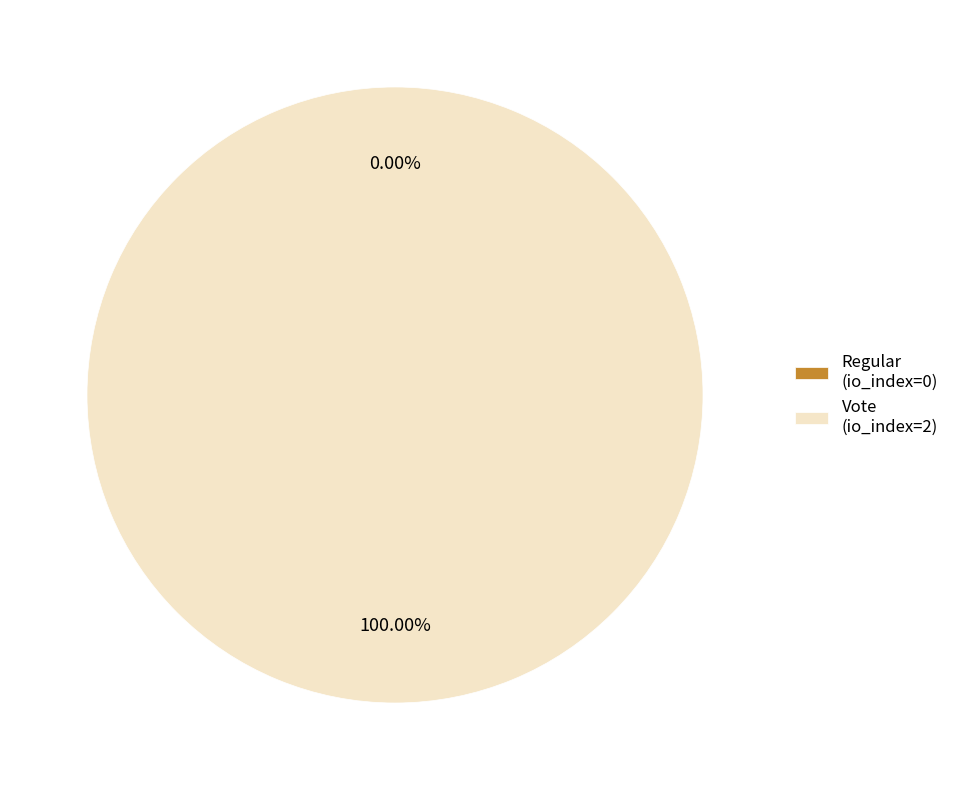

The Vote (io_index=2) slice represents 99% of the pie. True or false?

False